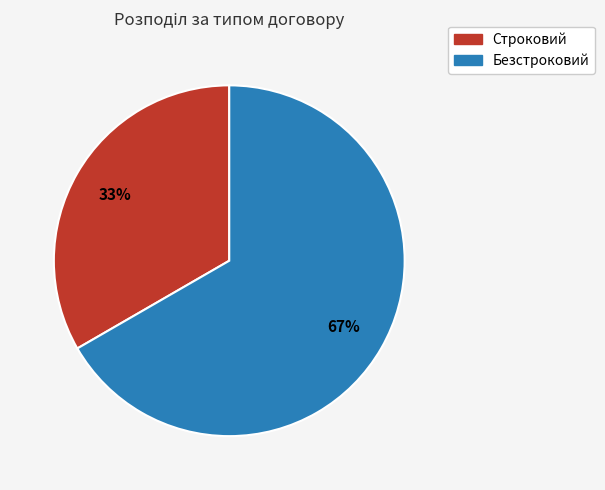

Which has a higher value, Безстроковий or Строковий?

Безстроковий